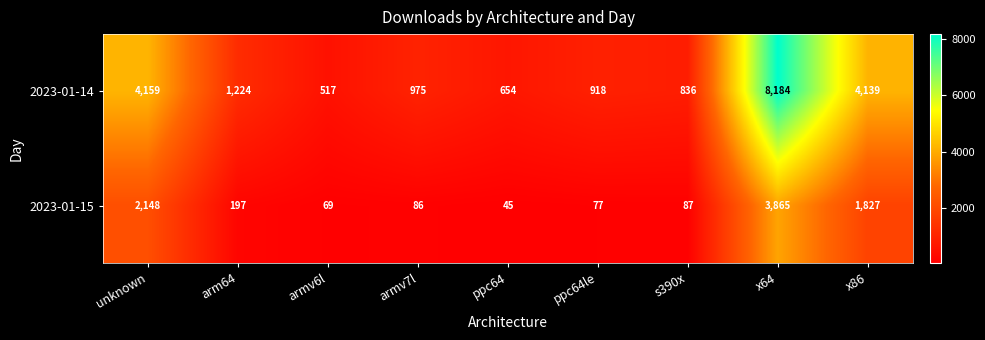

What is the total value across all series at ppc64le?

995